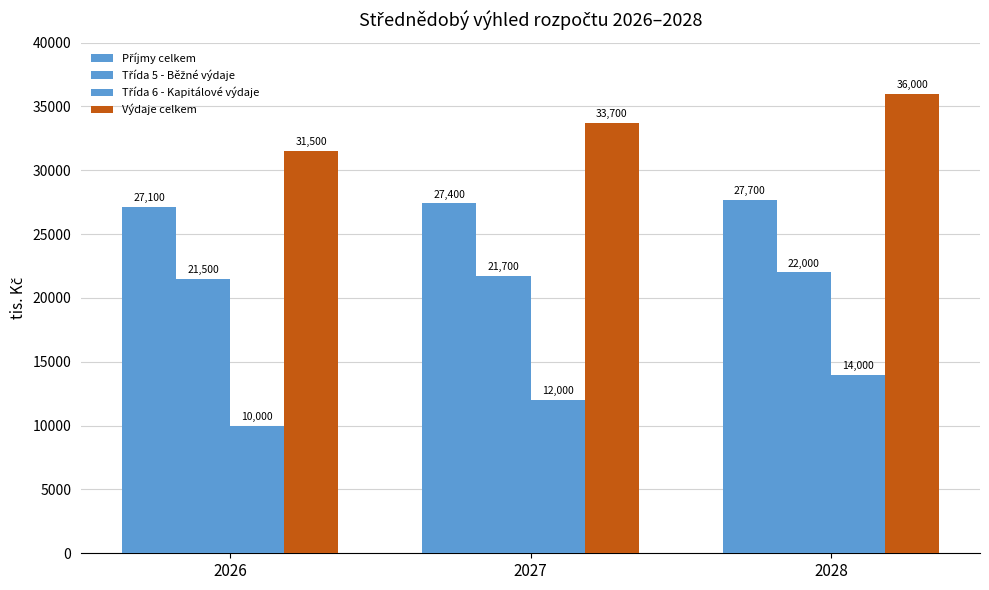

Count the number of categories in the chart.

3